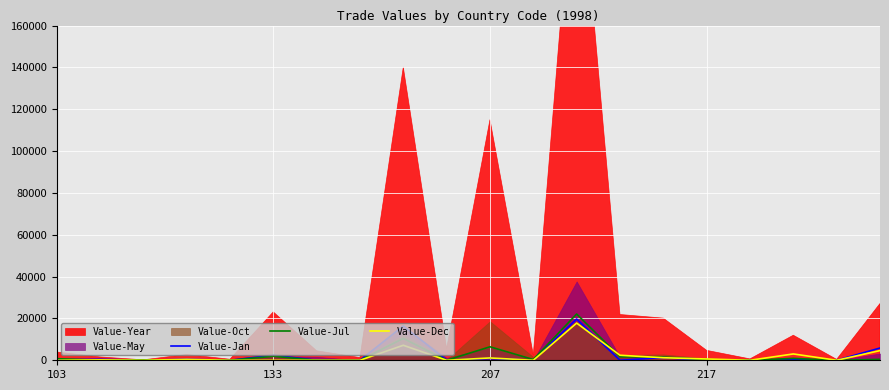

How many data points does each series have?

20